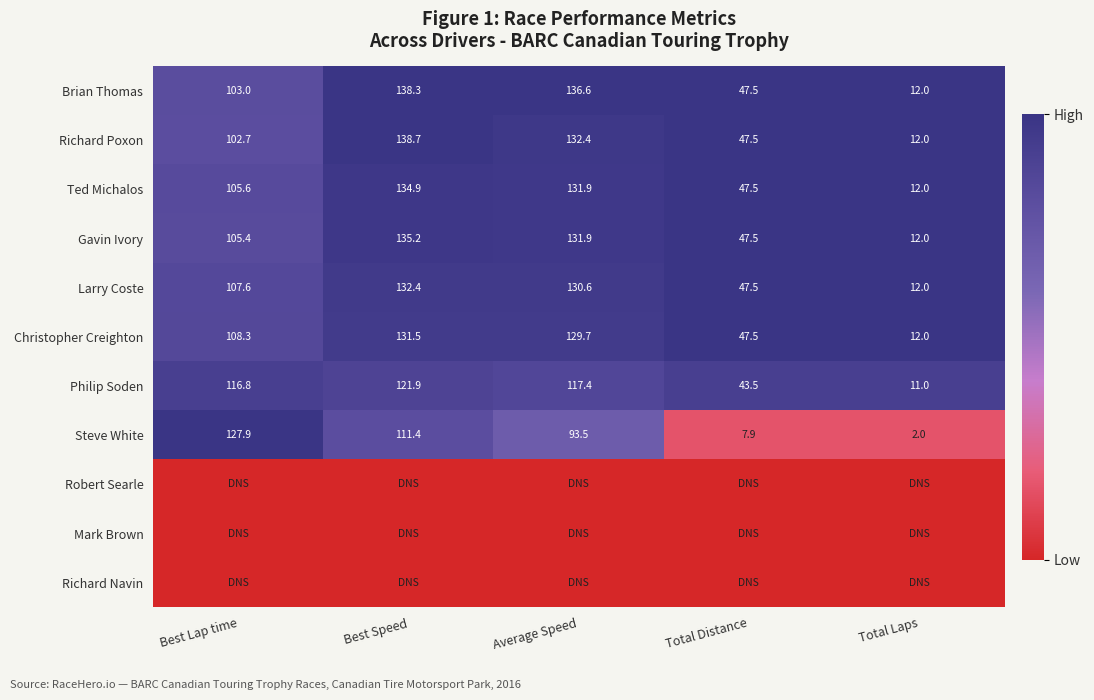

What is the average value of the Larry Coste series?

86.0